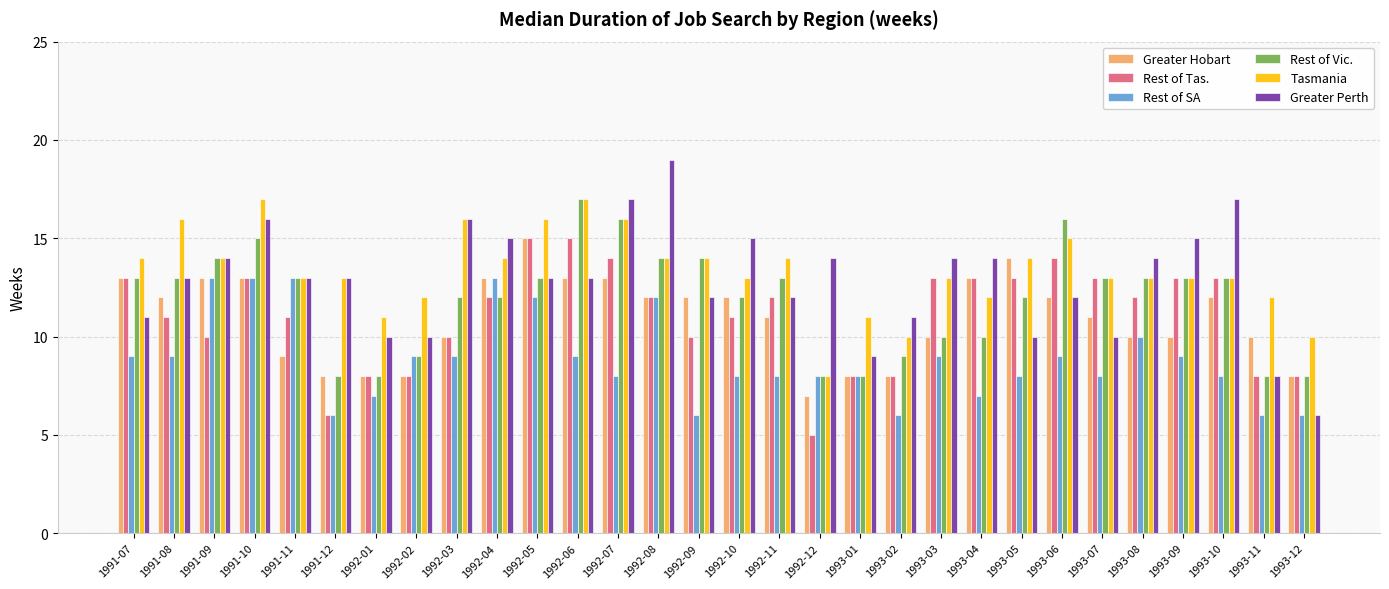

What is the difference between the second highest and minimum values in the Tasmania series?

9